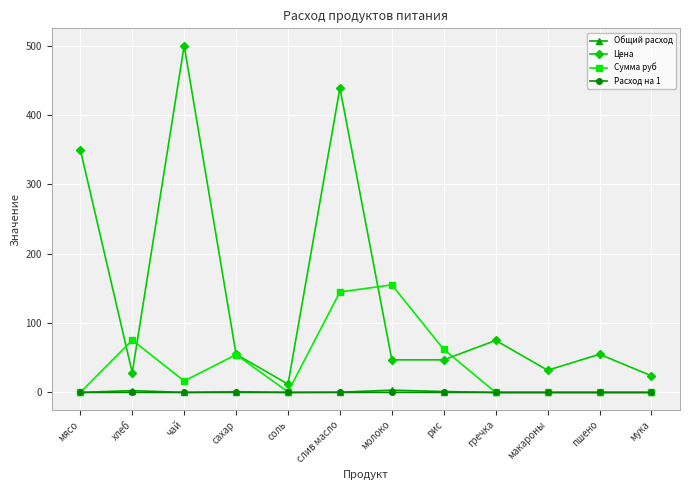

Which category has the highest value in the Цена series?

чай